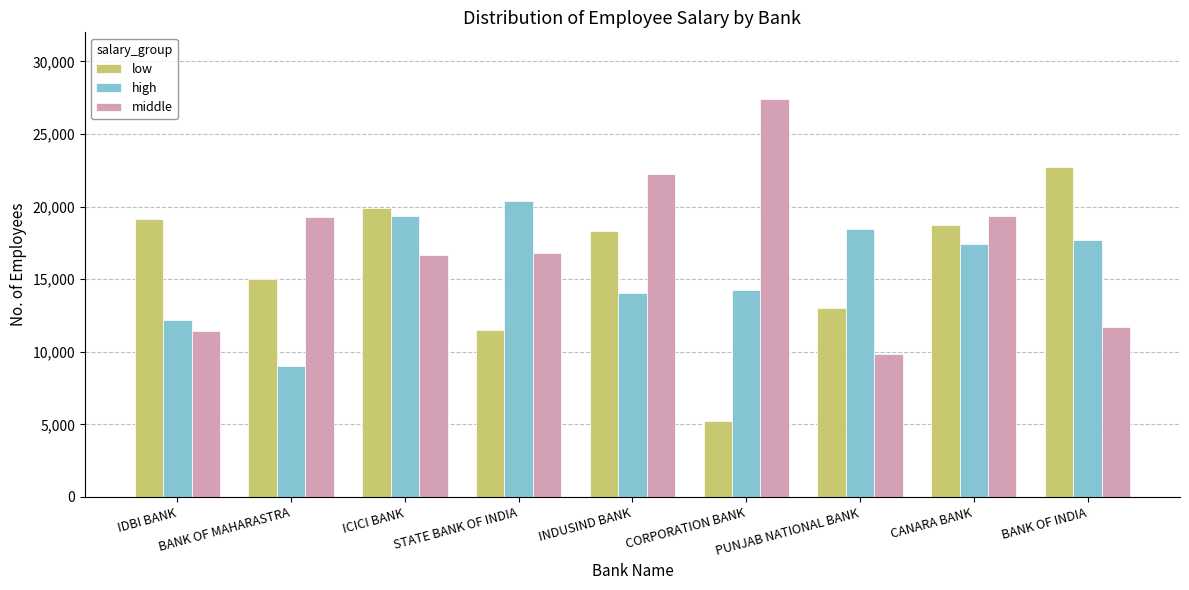

Rank the series at BANK OF MAHARASTRA from lowest to highest value.

high, low, middle